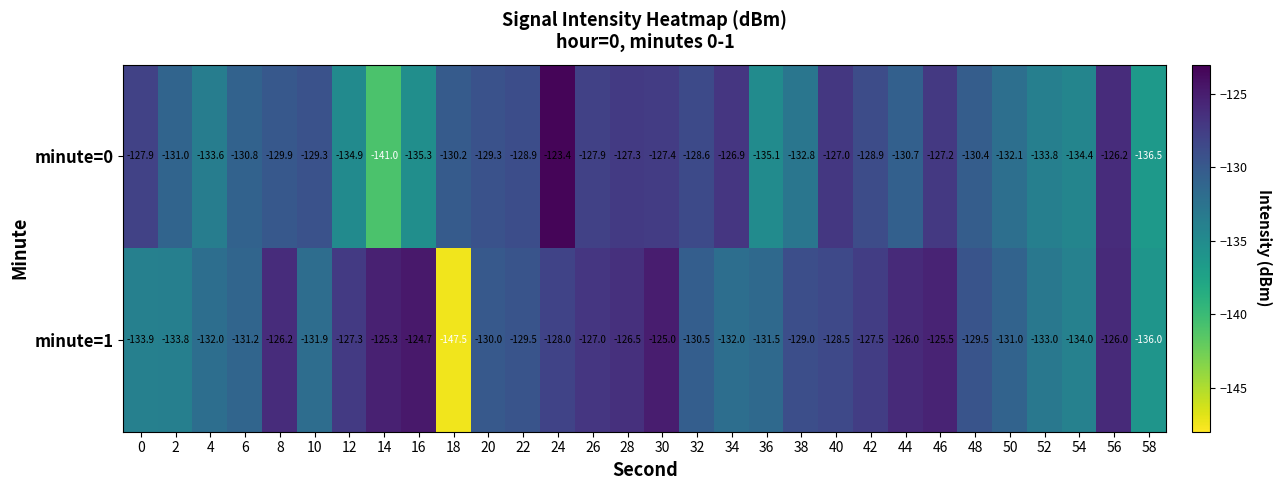

Between 38 and 42, which series saw the biggest shift?

minute=0